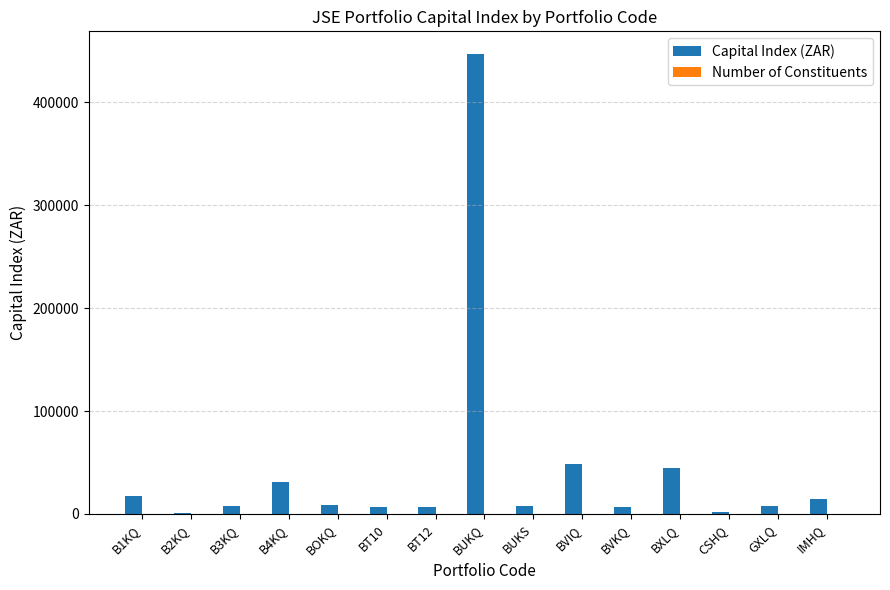

Which series has the largest total across all categories?

Capital Index (ZAR)